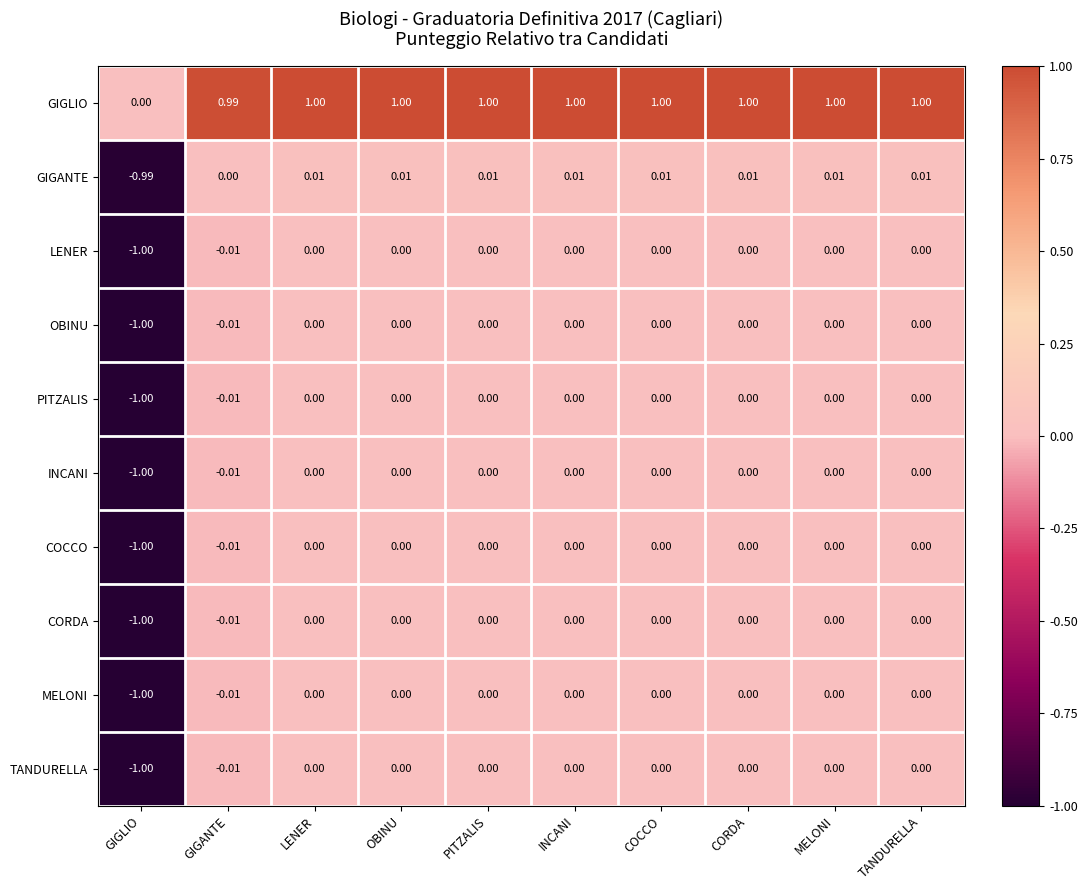

Which label corresponds to the smallest value in the chart?

GIGLIO